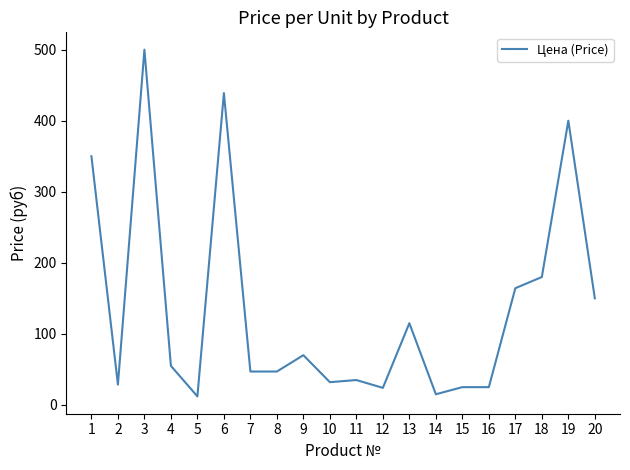

Does the chart display data point markers on the line(s)?

No